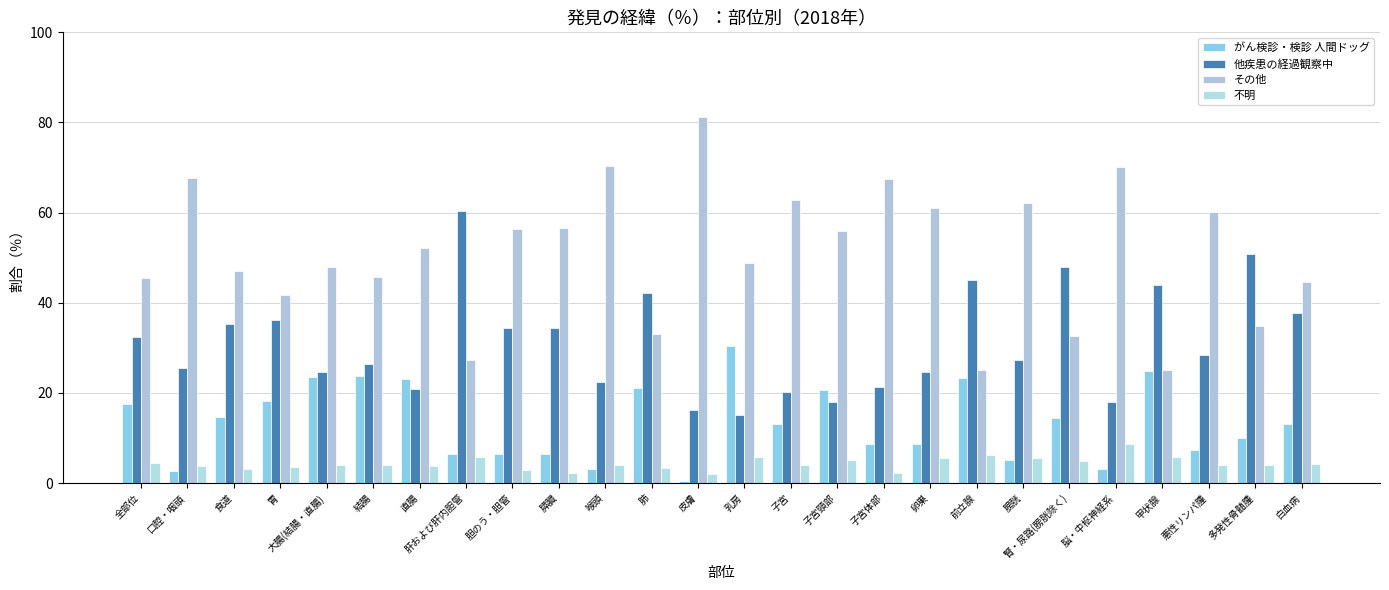

Which series has the largest total across all categories?

その他